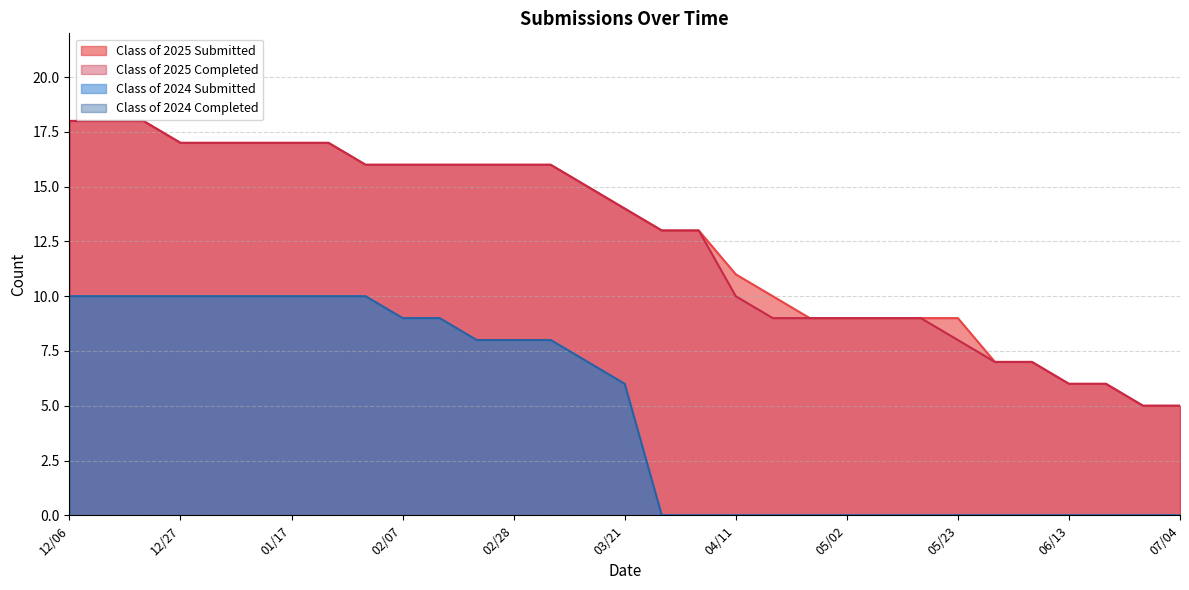

Reading left to right, list all the values displayed in this chart.

Class of 2025 Submitted: 12/06=18	12/13=18	12/20=18	12/27=17	12/31=17	01/10=17	01/17=17	01/24=17	01/31=16	02/07=16	02/14=16	02/21=16	02/28=16	03/07=16	03/14=15	03/21=14	03/28=13	04/04=13	04/11=11	04/18=10	04/24=9	05/02=9	05/09=9	05/16=9	05/23=9	05/30=7	06/06=7	06/13=6	06/20=6	06/27=5	07/04=5
Class of 2025 Completed: 12/06=18	12/13=18	12/20=18	12/27=17	12/31=17	01/10=17	01/17=17	01/24=17	01/31=16	02/07=16	02/14=16	02/21=16	02/28=16	03/07=16	03/14=15	03/21=14	03/28=13	04/04=13	04/11=10	04/18=9	04/24=9	05/02=9	05/09=9	05/16=9	05/23=8	05/30=7	06/06=7	06/13=6	06/20=6	06/27=5	07/04=5
Class of 2024 Submitted: 12/06=10	12/13=10	12/20=10	12/27=10	12/31=10	01/10=10	01/17=10	01/24=10	01/31=10	02/07=9	02/14=9	02/21=8	02/28=8	03/07=8	03/14=7	03/21=6	03/28=0	04/04=0	04/11=0	04/18=0	04/24=0	05/02=0	05/09=0	05/16=0	05/23=0	05/30=0	06/06=0	06/13=0	06/20=0	06/27=0	07/04=0
Class of 2024 Completed: 12/06=10	12/13=10	12/20=10	12/27=10	12/31=10	01/10=10	01/17=10	01/24=10	01/31=10	02/07=9	02/14=9	02/21=8	02/28=8	03/07=8	03/14=7	03/21=6	03/28=0	04/04=0	04/11=0	04/18=0	04/24=0	05/02=0	05/09=0	05/16=0	05/23=0	05/30=0	06/06=0	06/13=0	06/20=0	06/27=0	07/04=0